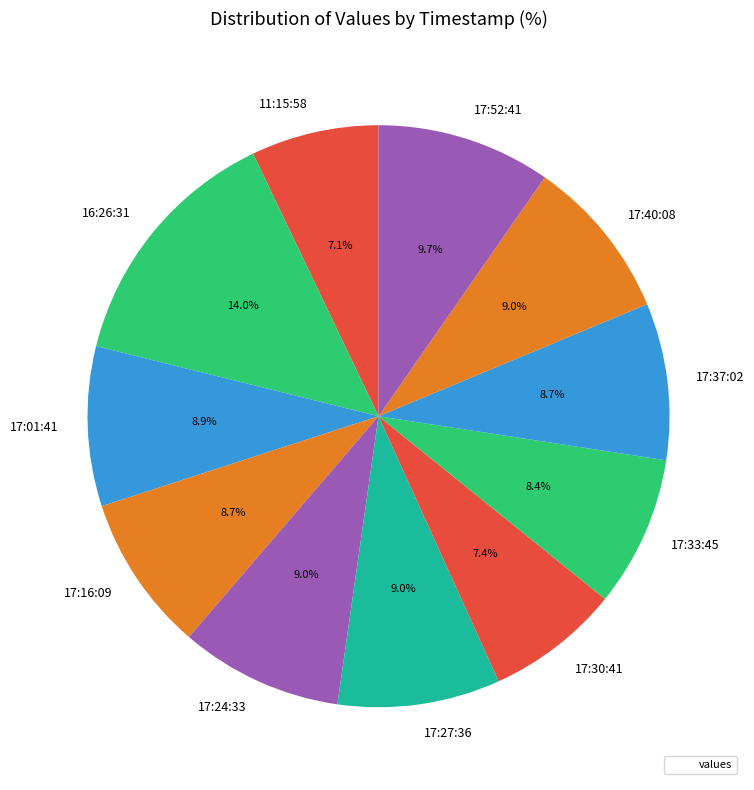

Is the sum of 17:27:36 and 17:40:08 greater than half?

No